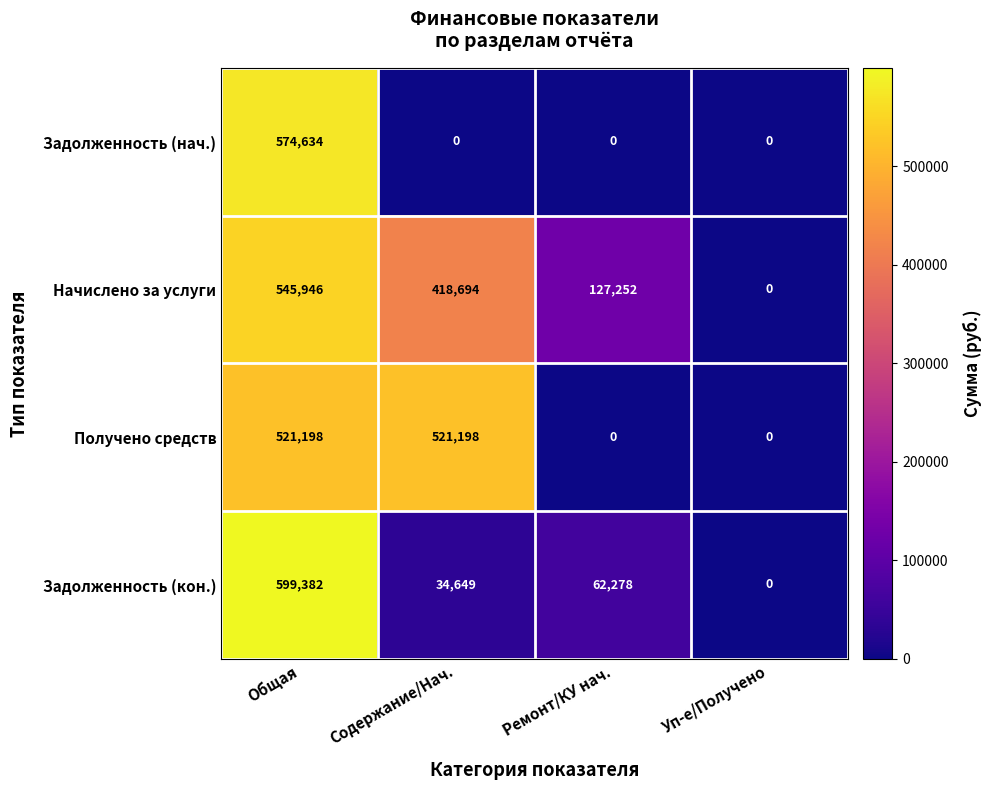

Rank the series at Общая from lowest to highest value.

Получено средств, Начислено за услуги, Задолженность (нач.), Задолженность (кон.)